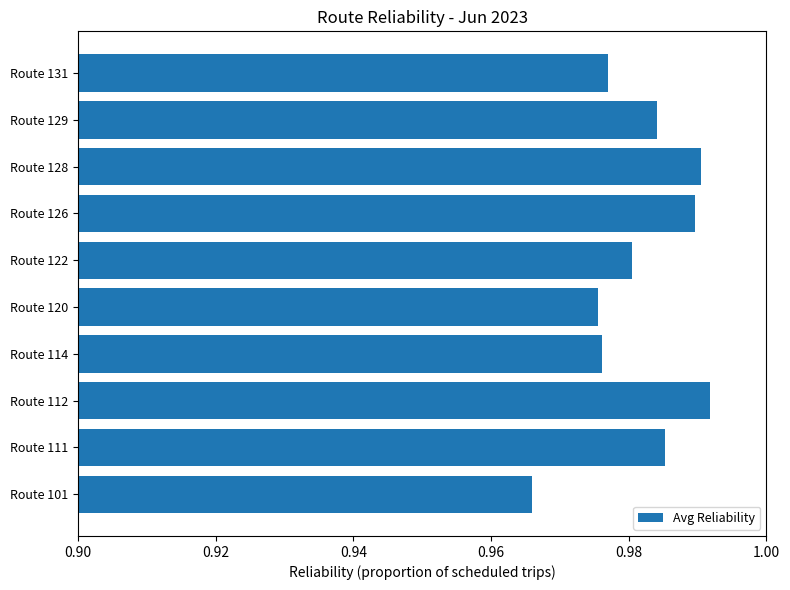

At which category does the chart reach its minimum across all series?

Route 101